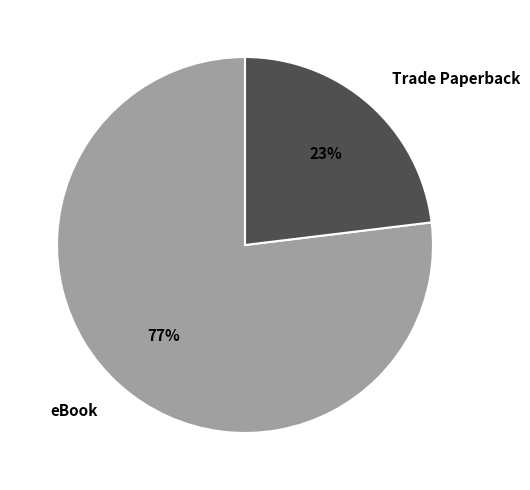

Approximately how many times larger is the value at eBook compared to Trade Paperback?

3.3